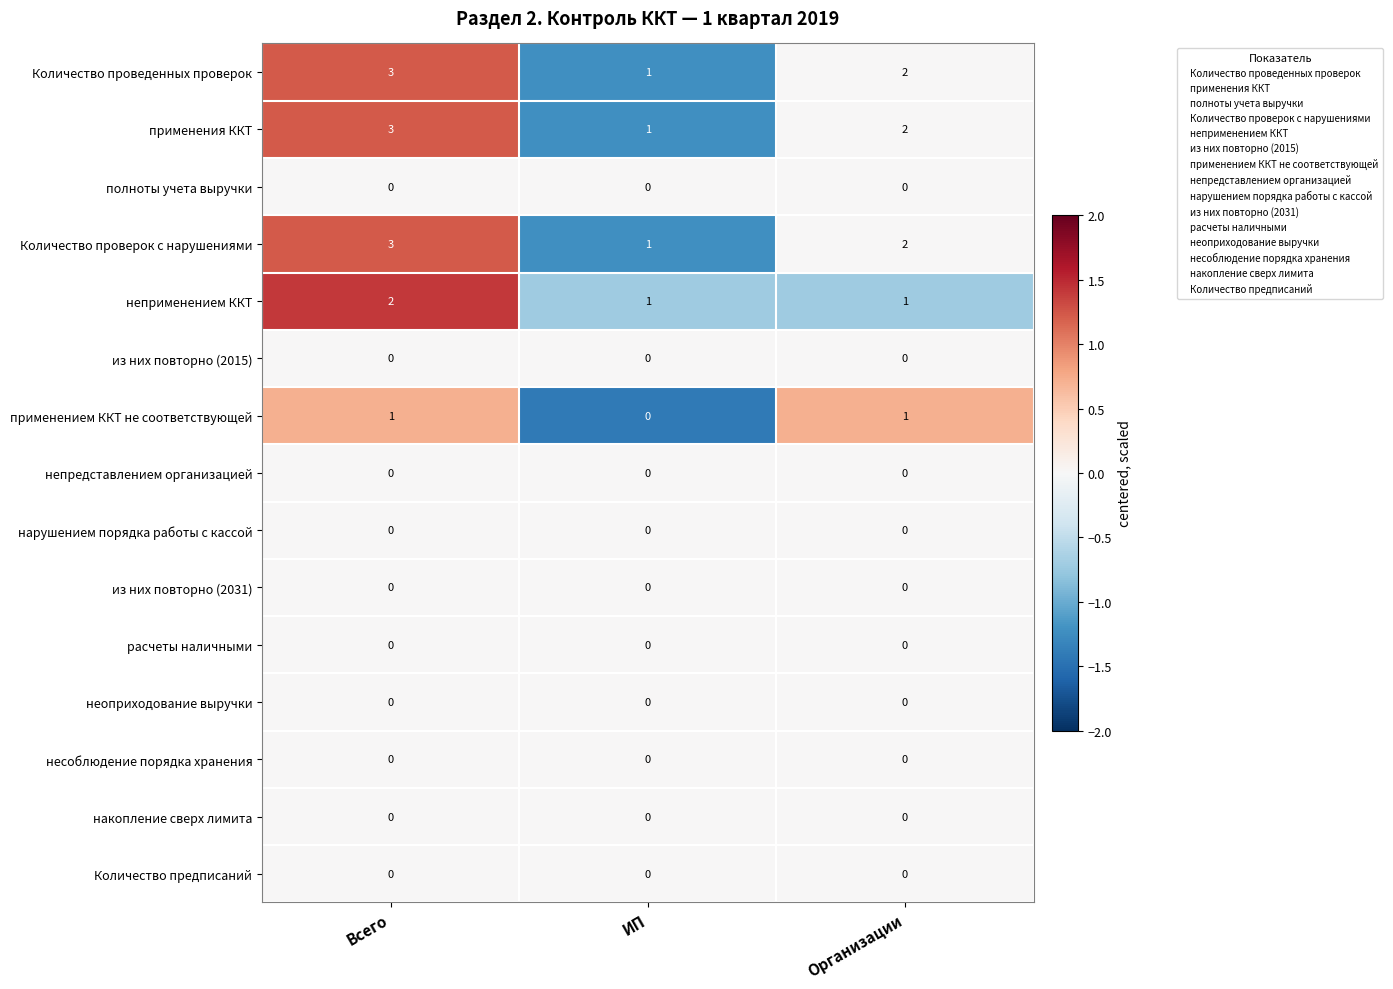

True or false: расчеты наличными has a value of 0 at ИП.

True